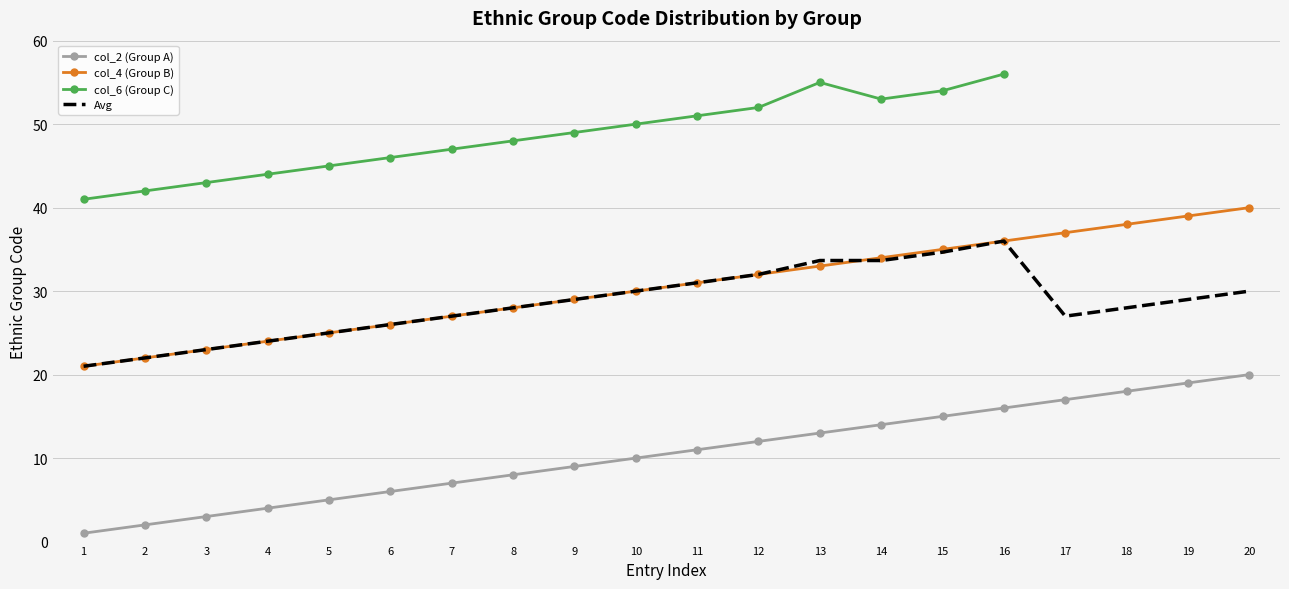

The value of Avg at 4 is 15.3. True or false?

False